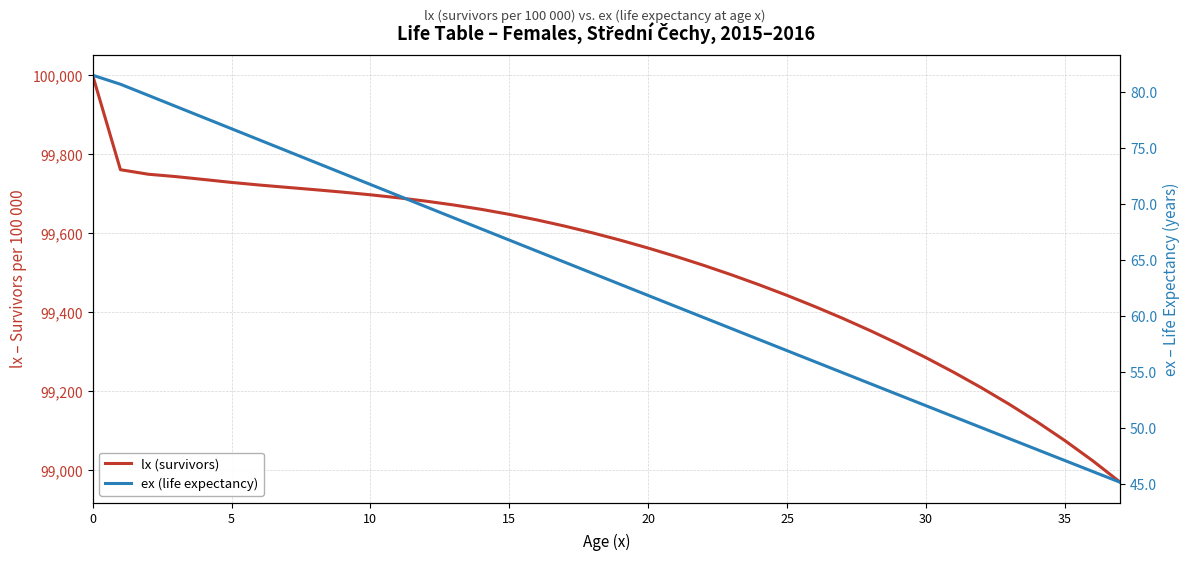

Does the chart have visible grid lines?

Yes